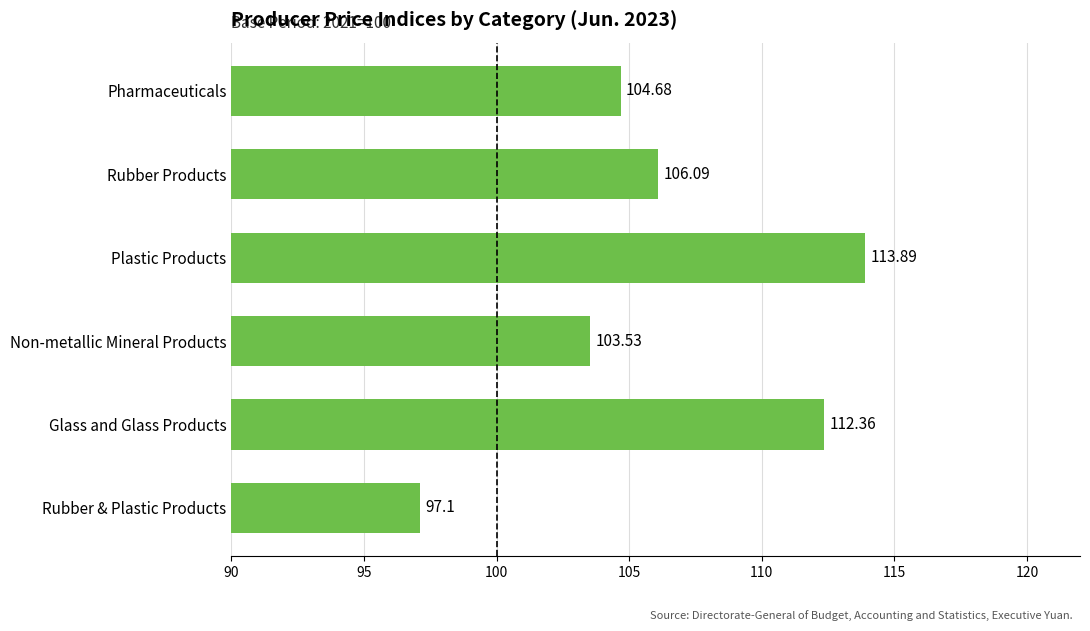

What is the label of the 4th bar from the bottom?

Plastic Products